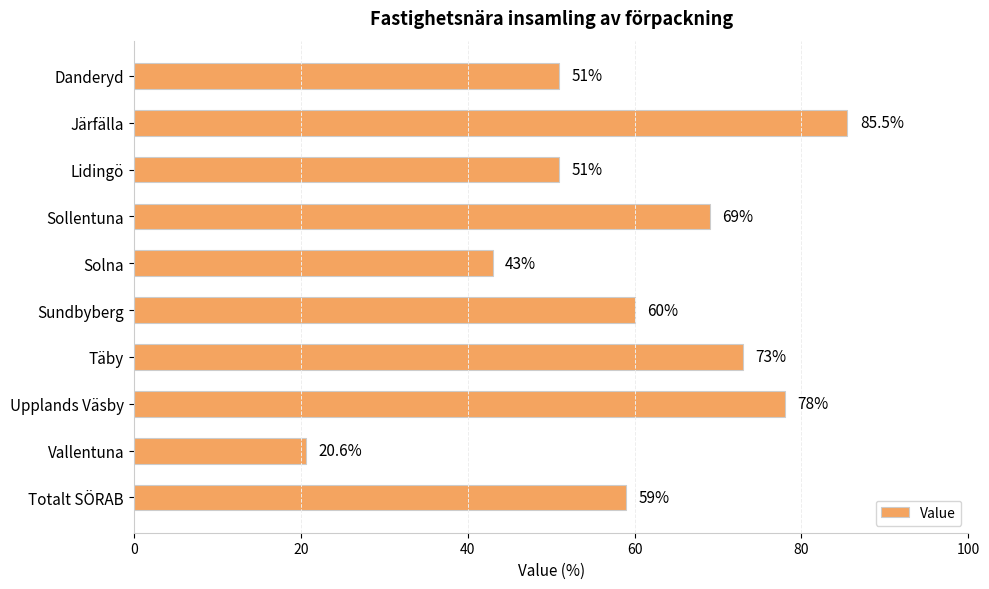

What is the greatest value displayed?

85.5